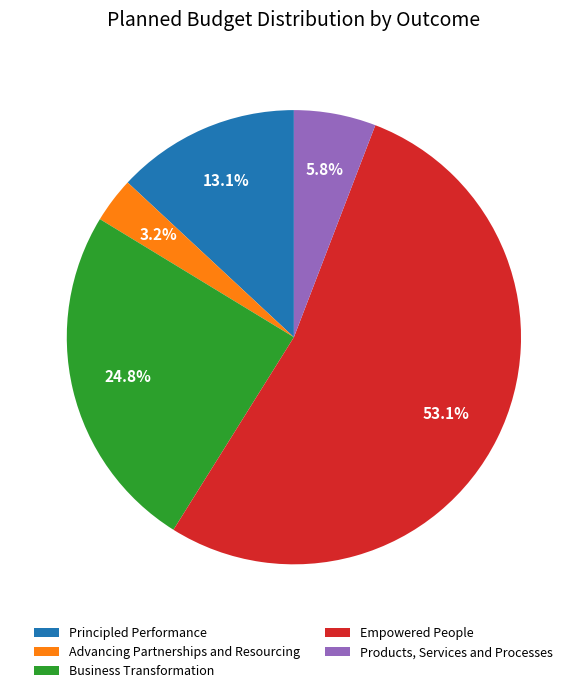

Rank the categories by value from lowest to highest.

Advancing Partnerships and Resourcing, Products, Services and Processes, Principled Performance, Business Transformation, Empowered People